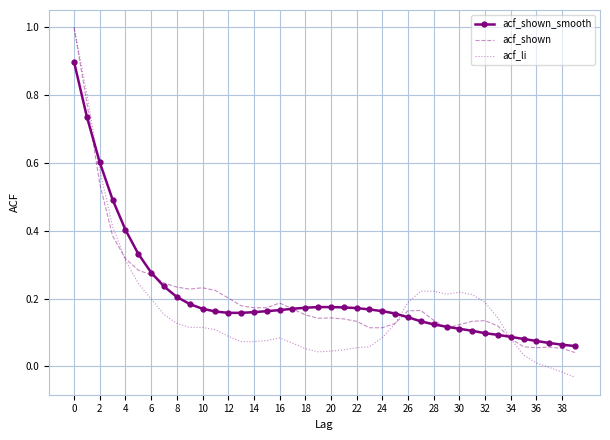

The acf_li series shows 1.0 at 2. True or false?

False